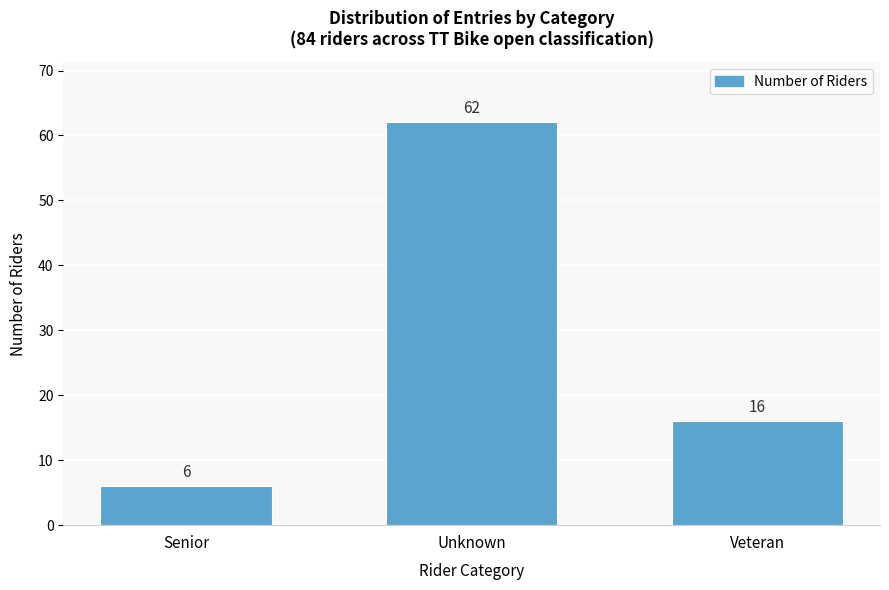

Reading left to right, list all the values displayed in this chart.

6	62	16